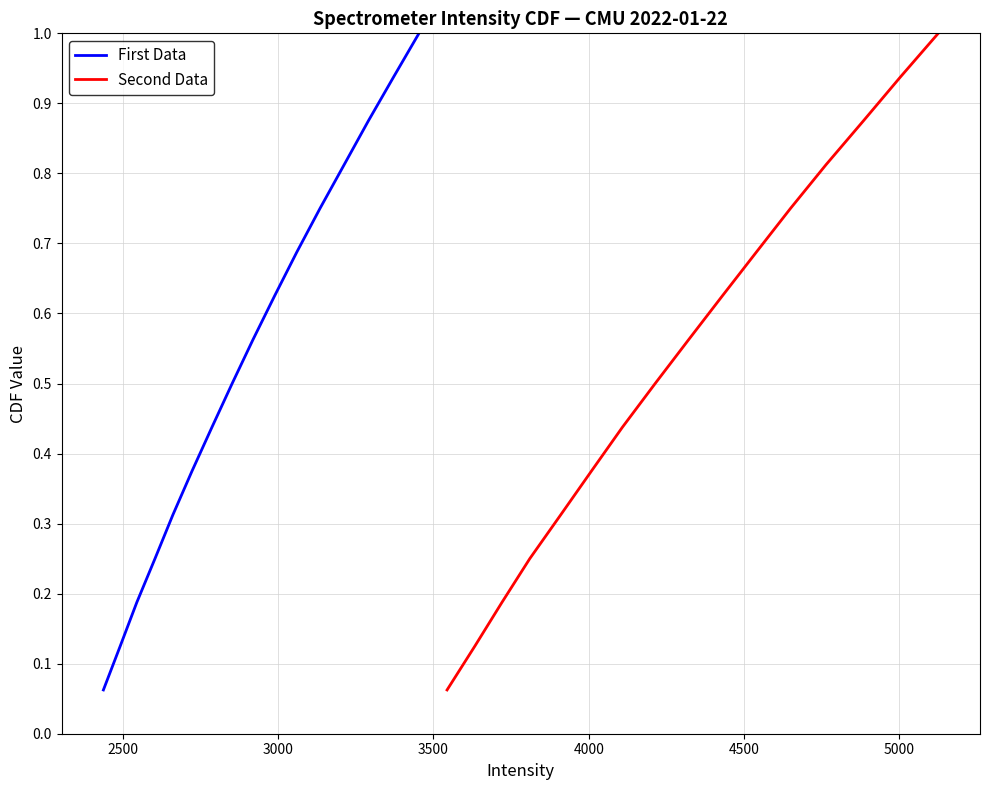

What is the highest value of the First Data series?

1.0